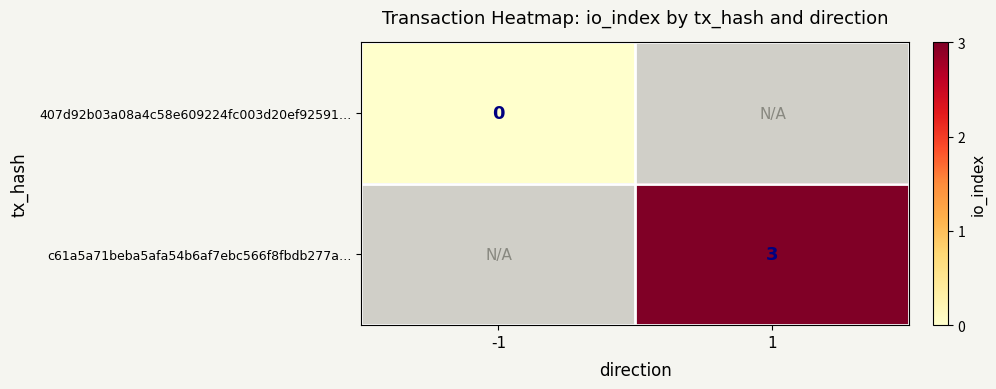

True or false: c61a5a71beba5afa54b6af7ebc566f8fbdb277a… has a value of 3 at 1.

True